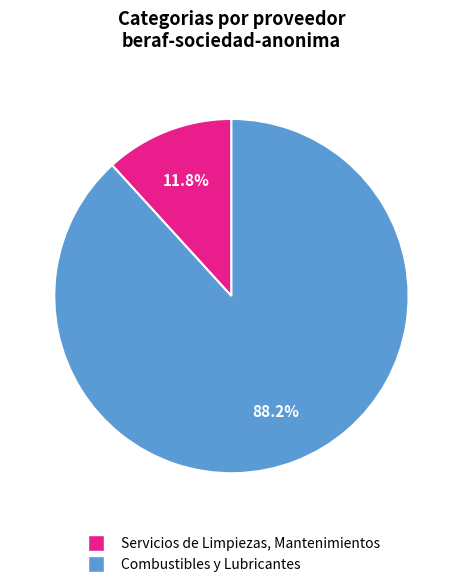

To the nearest percent, what is the average slice percentage?

50%